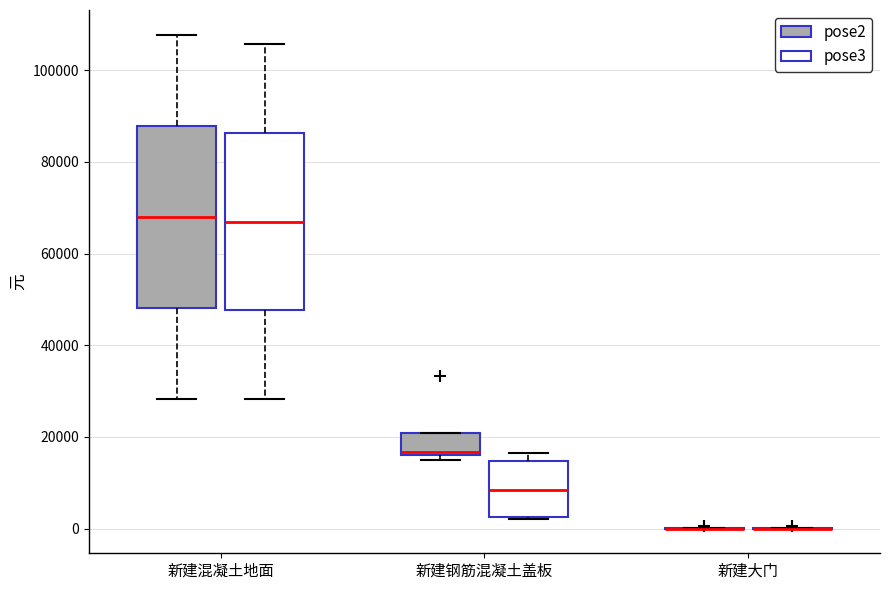

Where is the lower edge of the box for 新建混凝土地面 (pose3) on the y-axis? The values are not printed on the chart, so give them approximately, as read against the axis.

48000